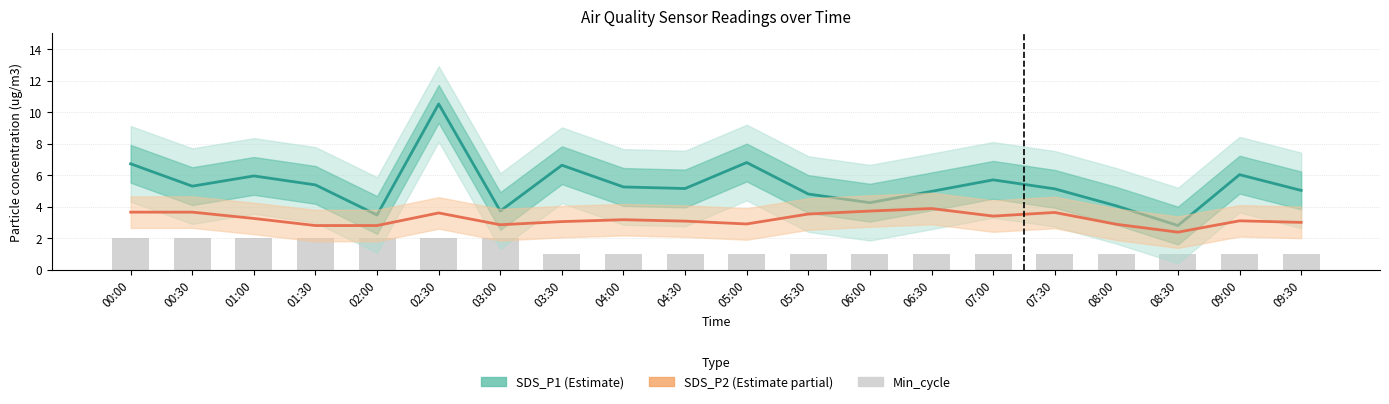

What is the sum of the SDS_P2 values at 00:30 and 01:00?

6.9